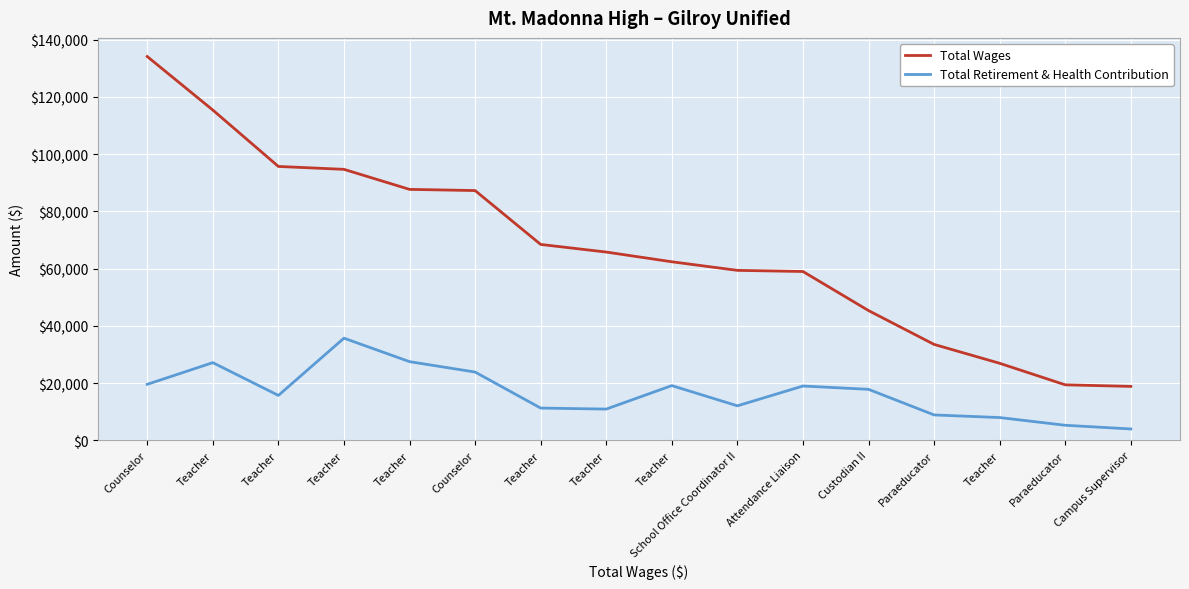

Does the chart have visible grid lines?

Yes